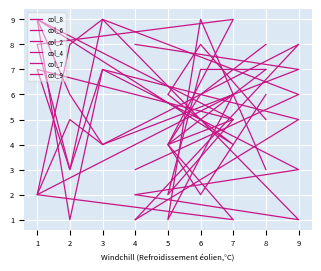

The col_8 series shows 5 at 9. True or false?

True